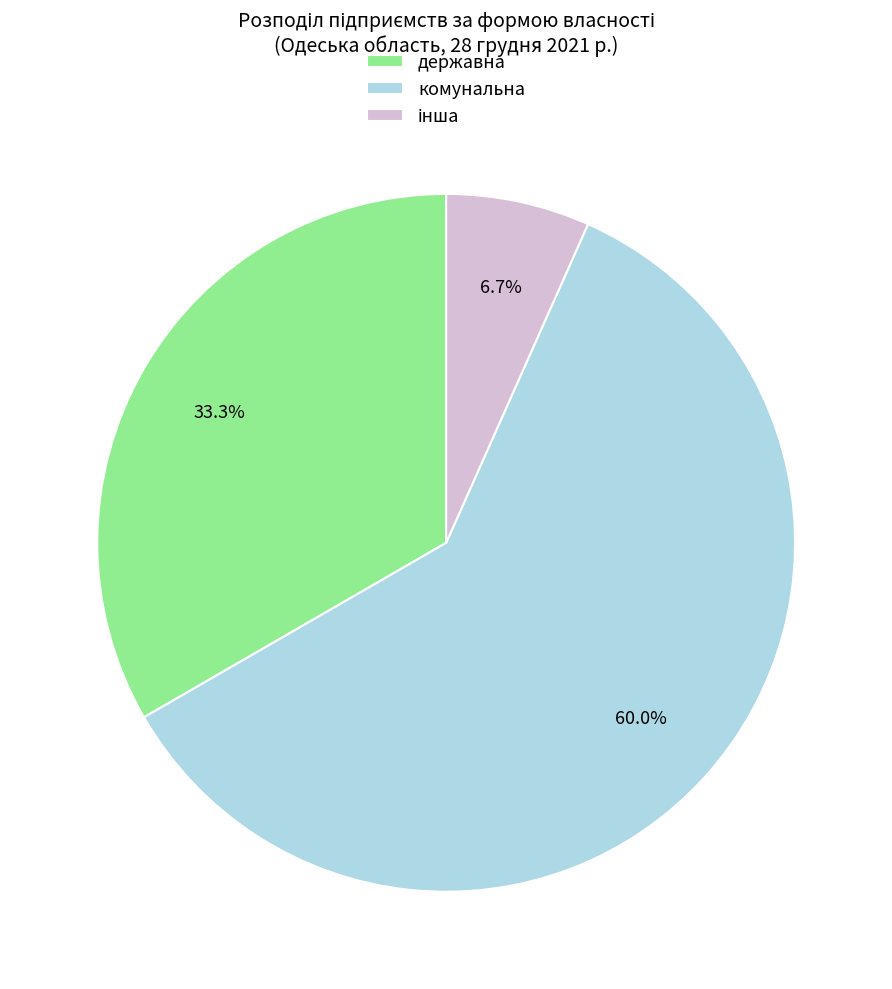

How many segments does this pie chart have?

3